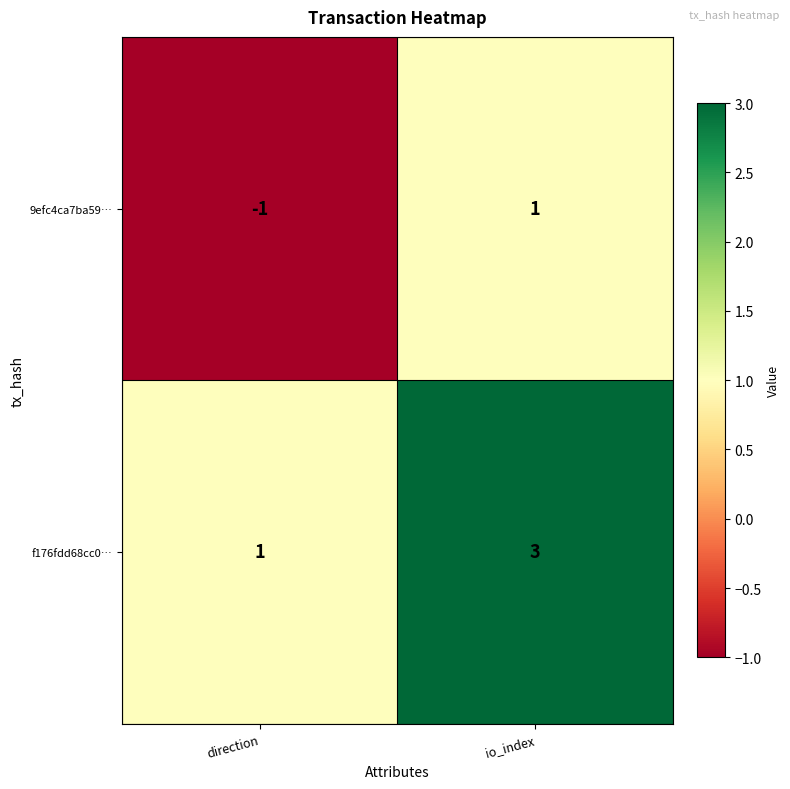

Rank the series at direction from highest to lowest value.

f176fdd68cc0…, 9efc4ca7ba59…